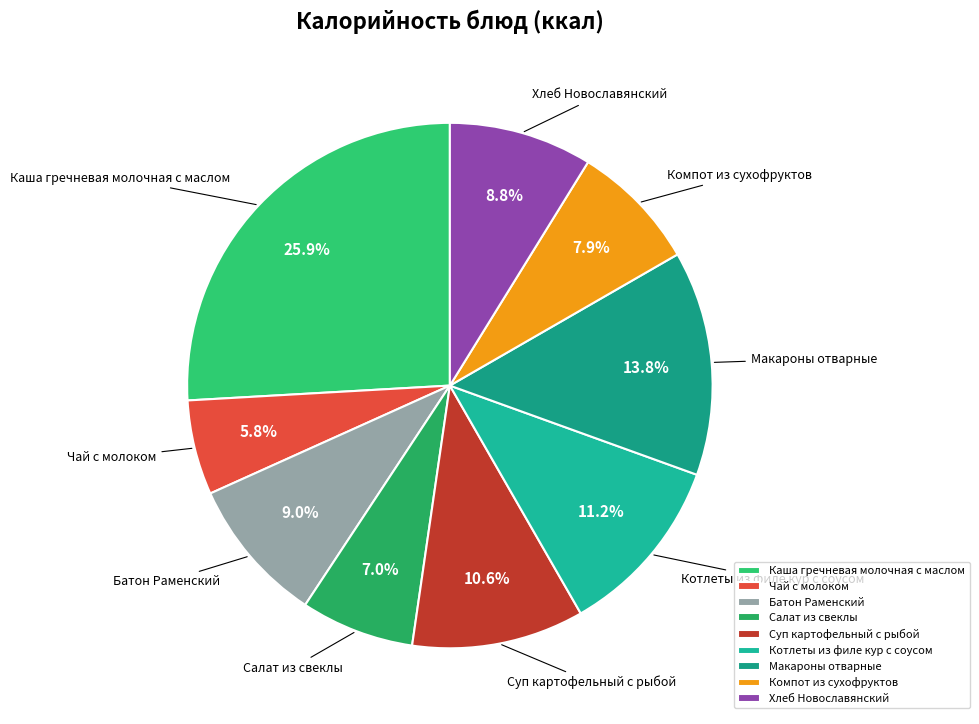

What percentage do Компот из сухофруктов and Котлеты из филе кур с соусом together represent?

19.1%